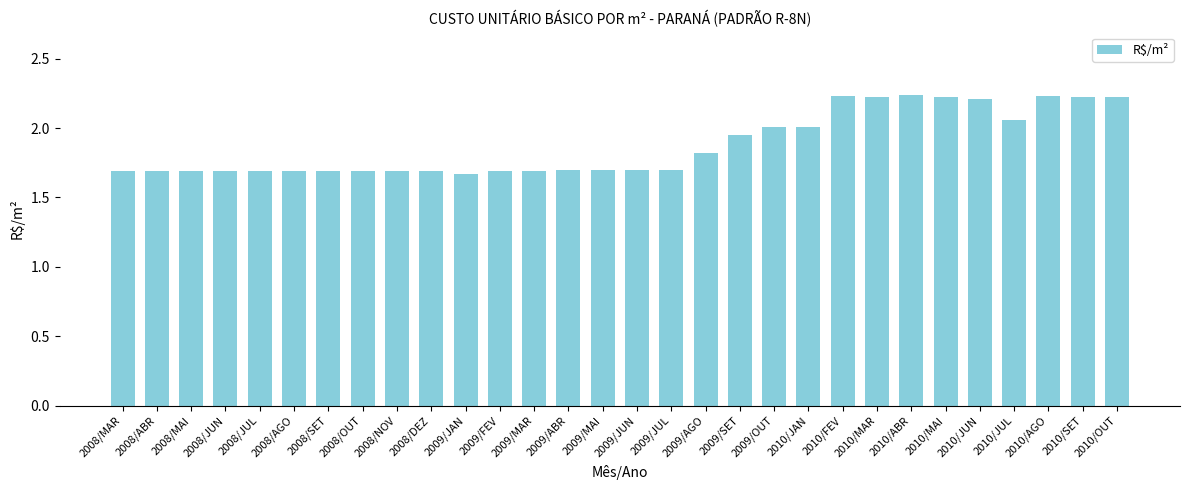

What is the difference between the second highest and second lowest values?

0.5